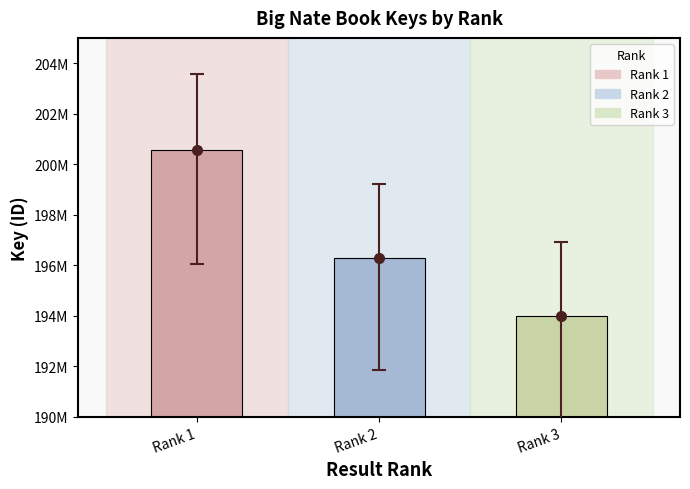

What is the sum of the values at Rank 2 and Rank 3?

390265066